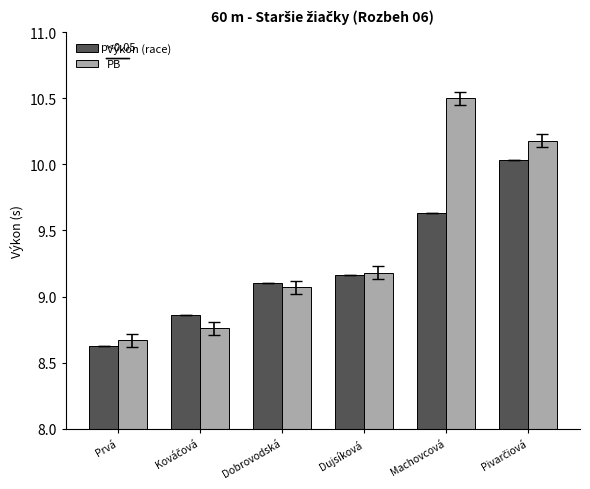

What are all the series names shown in the legend?

Výkon (race), PB